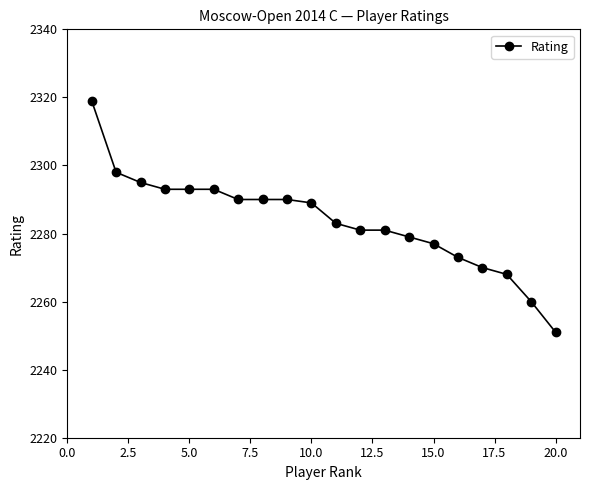

What is the sum of all values?

45673